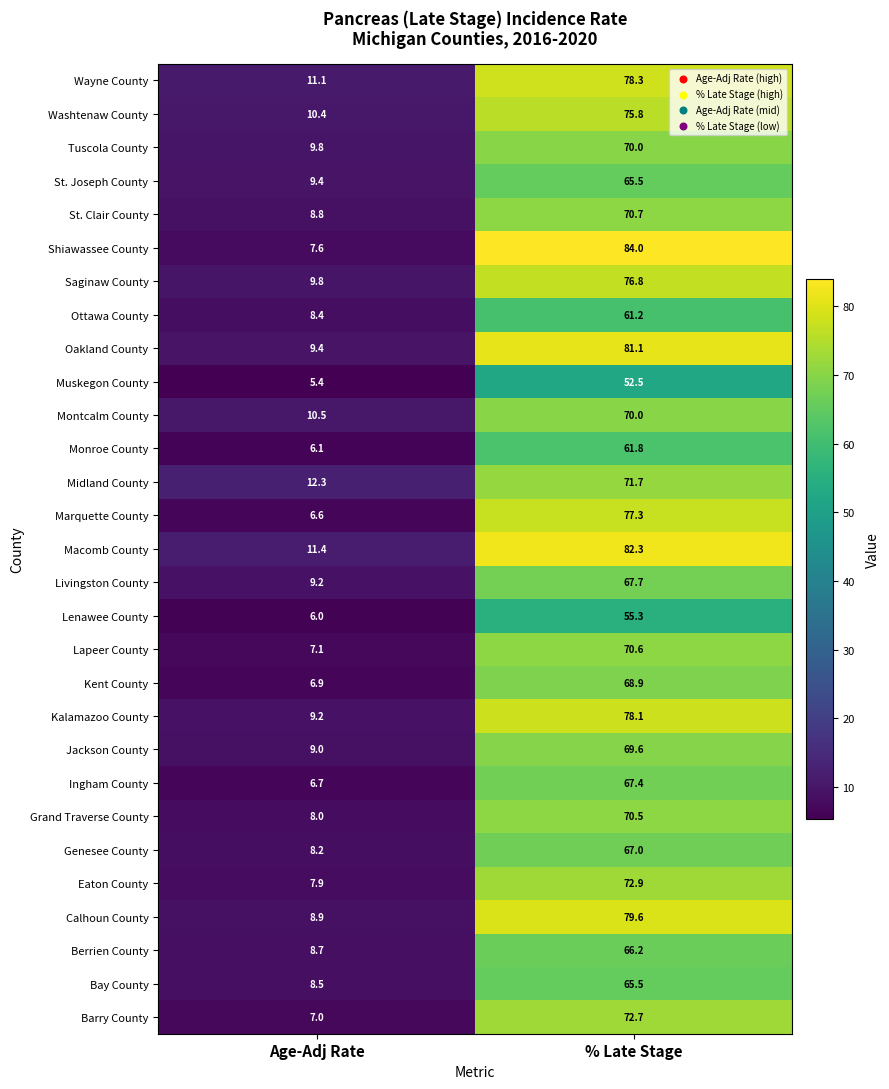

Between Age-Adj Rate and % Late Stage, which series saw the biggest shift?

Shiawassee County